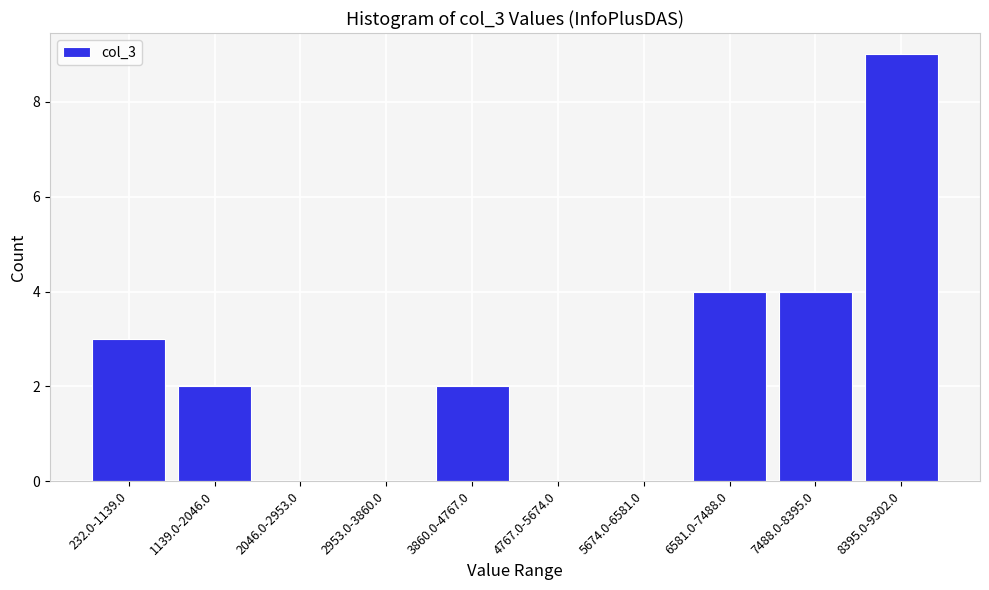

Reading right to left, list all the values displayed in this chart.

8395.0-9302.0=9	7488.0-8395.0=4	6581.0-7488.0=4	5674.0-6581.0=0	4767.0-5674.0=0	3860.0-4767.0=2	2953.0-3860.0=0	2046.0-2953.0=0	1139.0-2046.0=2	232.0-1139.0=3